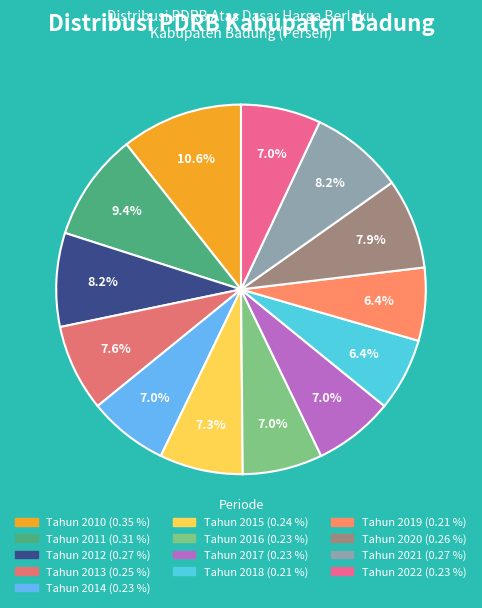

What is the largest slice in the pie chart?

Tahun 2010